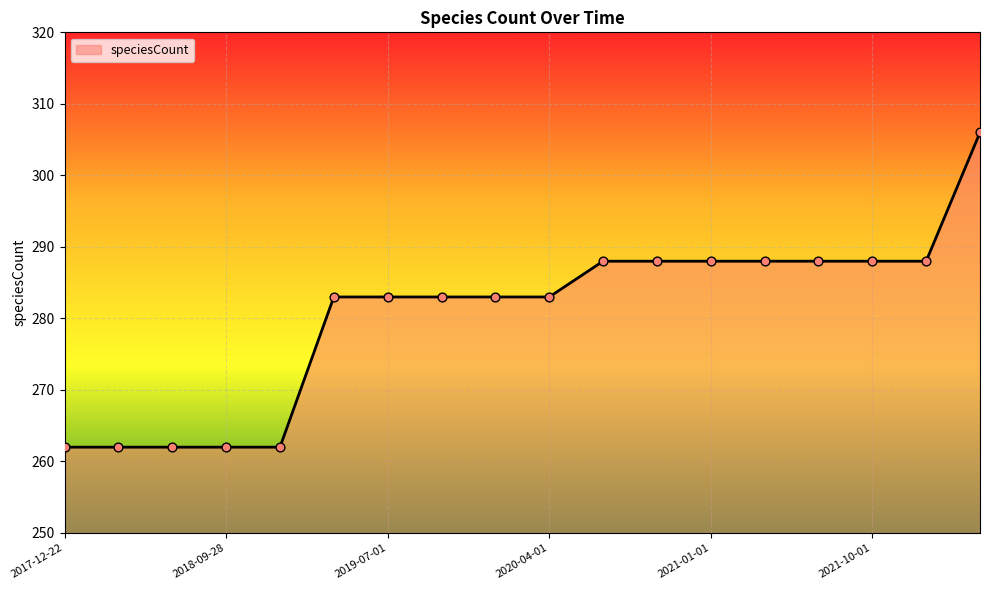

What is the minimum value shown in the chart?

262